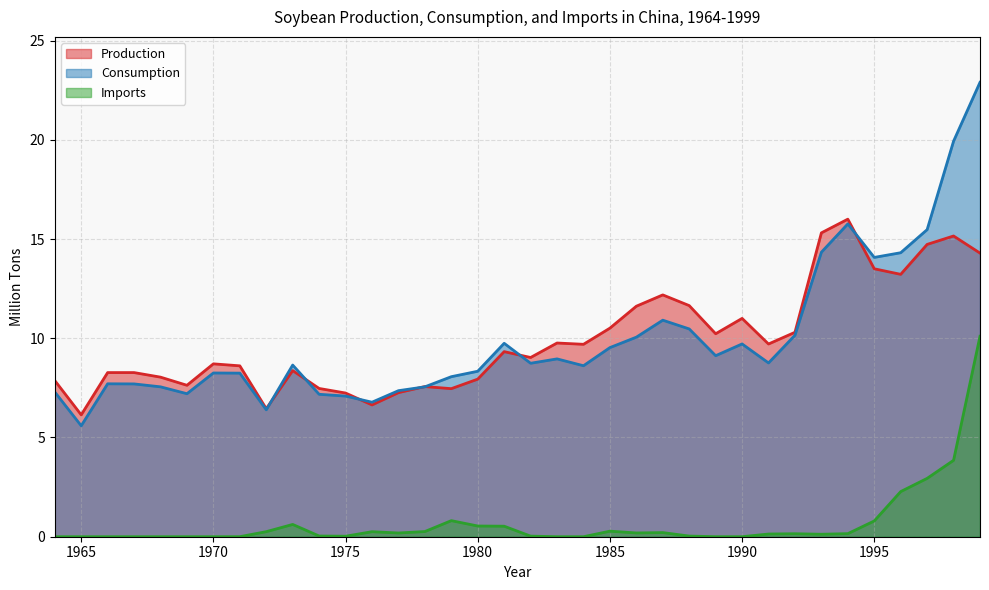

What is the minimum value for Consumption?

5.6